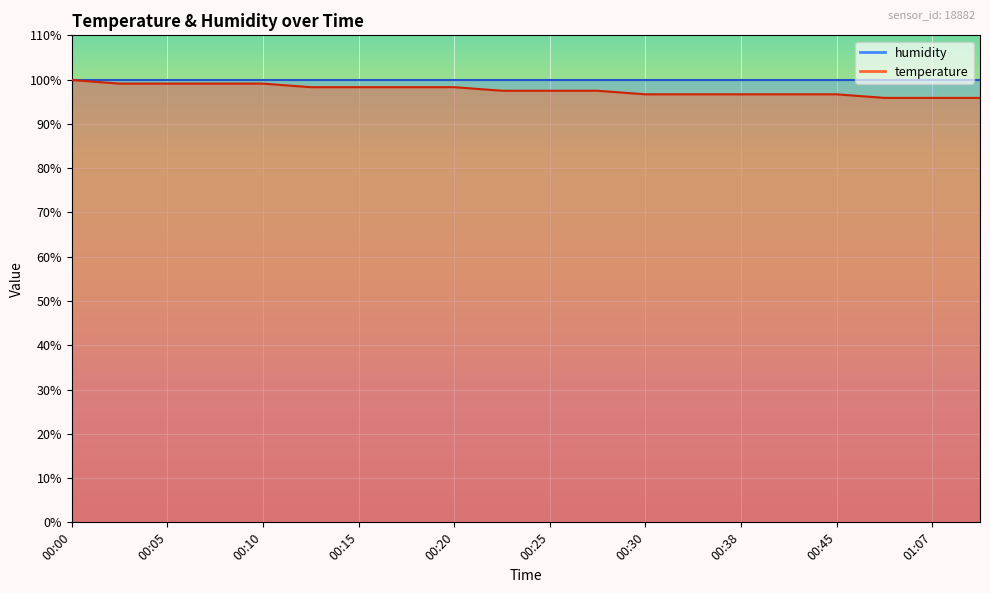

The value at 00:35 is 96.7. True or false?

True